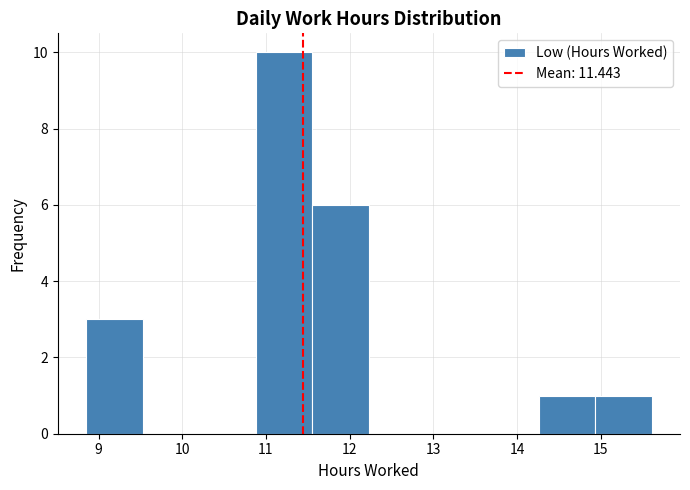

Over which range of the x-axis is the bar tallest?

10.9 to 11.6